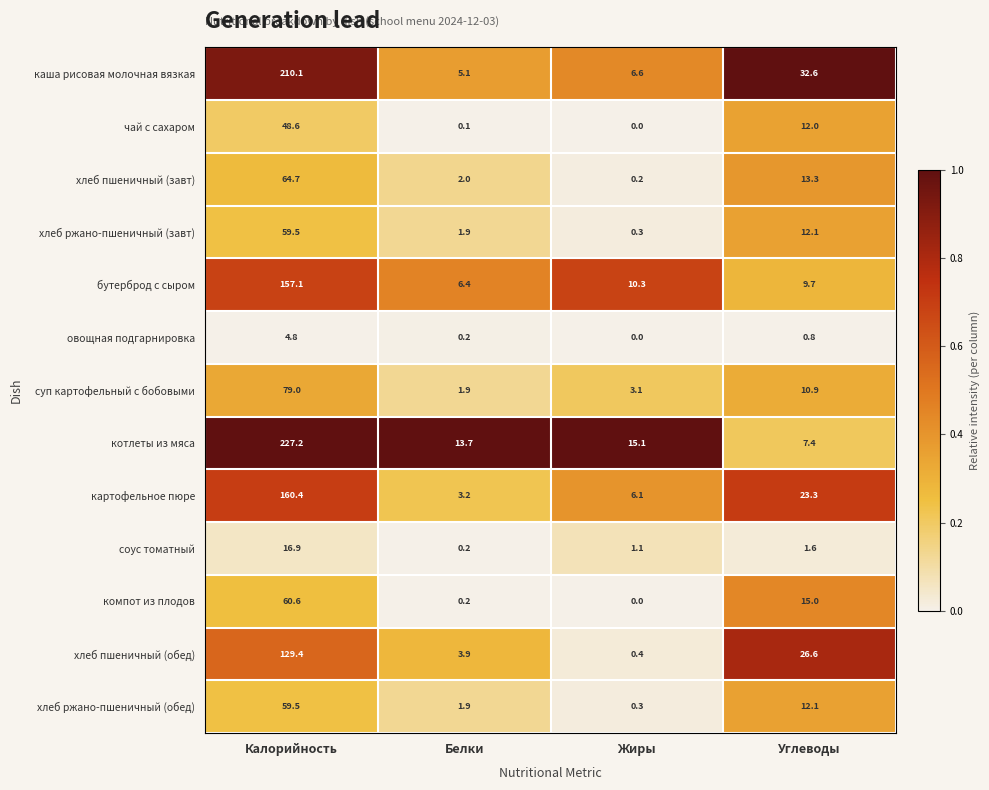

What is the sum of all котлеты из мяса values?

263.4